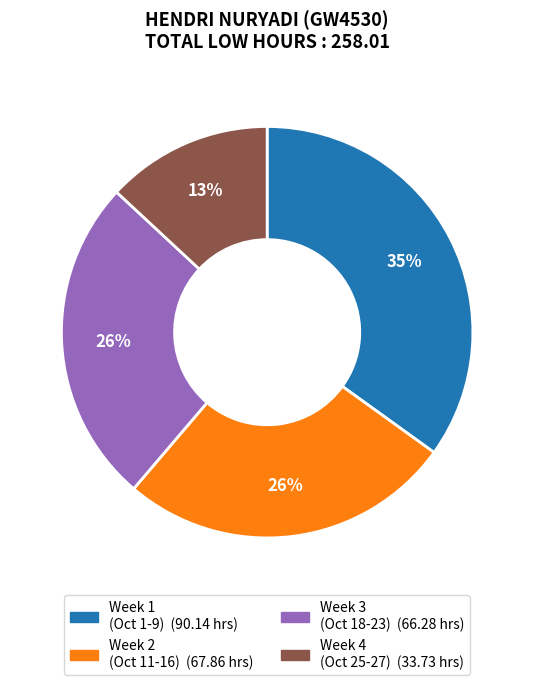

Is there a majority slice in this chart?

No